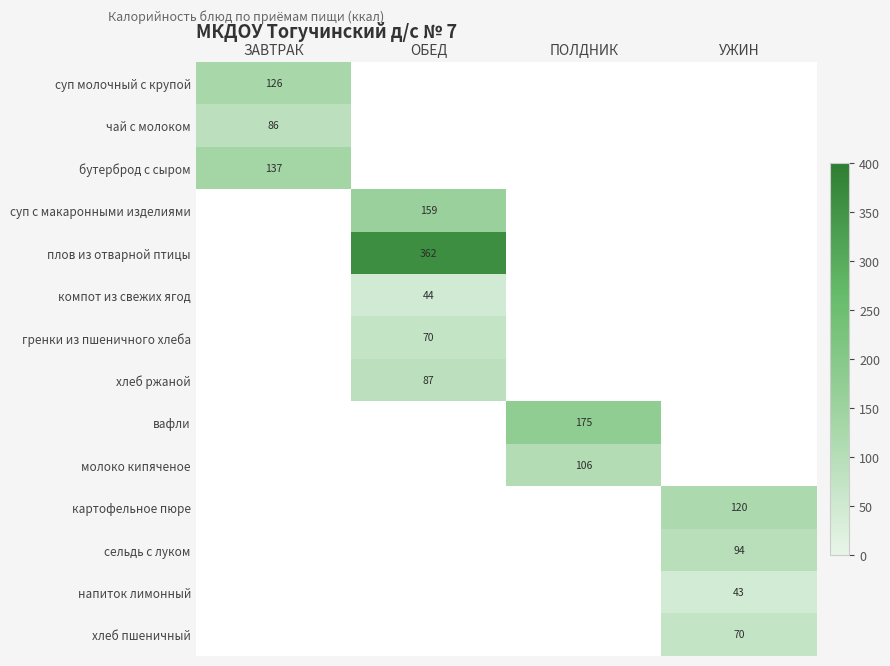

Is the value of плов из отварной птицы at ОБЕД greater than the value of суп молочный с крупой at ЗАВТРАК?

Yes